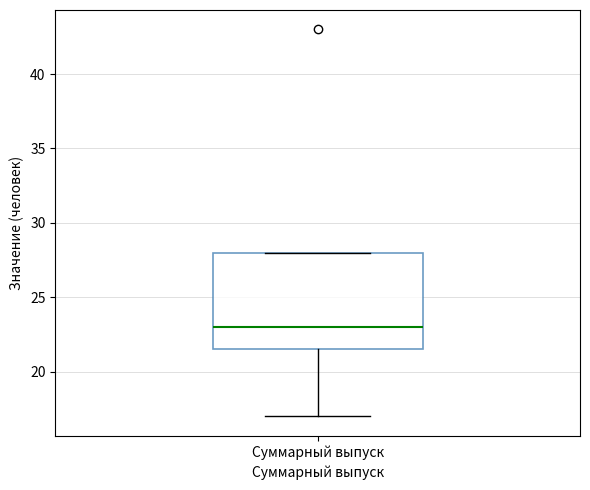

Read this box plot against the y-axis: the position of the median line, the range covered by the box, and the ends of both whiskers. The values are not printed on the chart, so give them approximately, as read against the axis.

median 23.0, box 21.5 to 28.0, whiskers 17.0 to 28.0